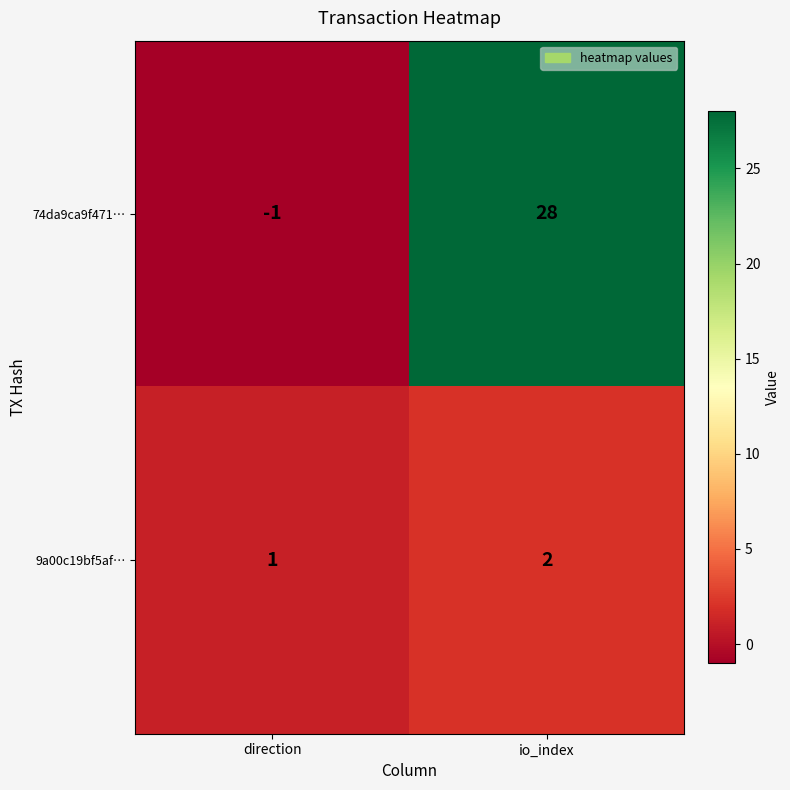

What is the difference between the highest and lowest values at io_index?

26